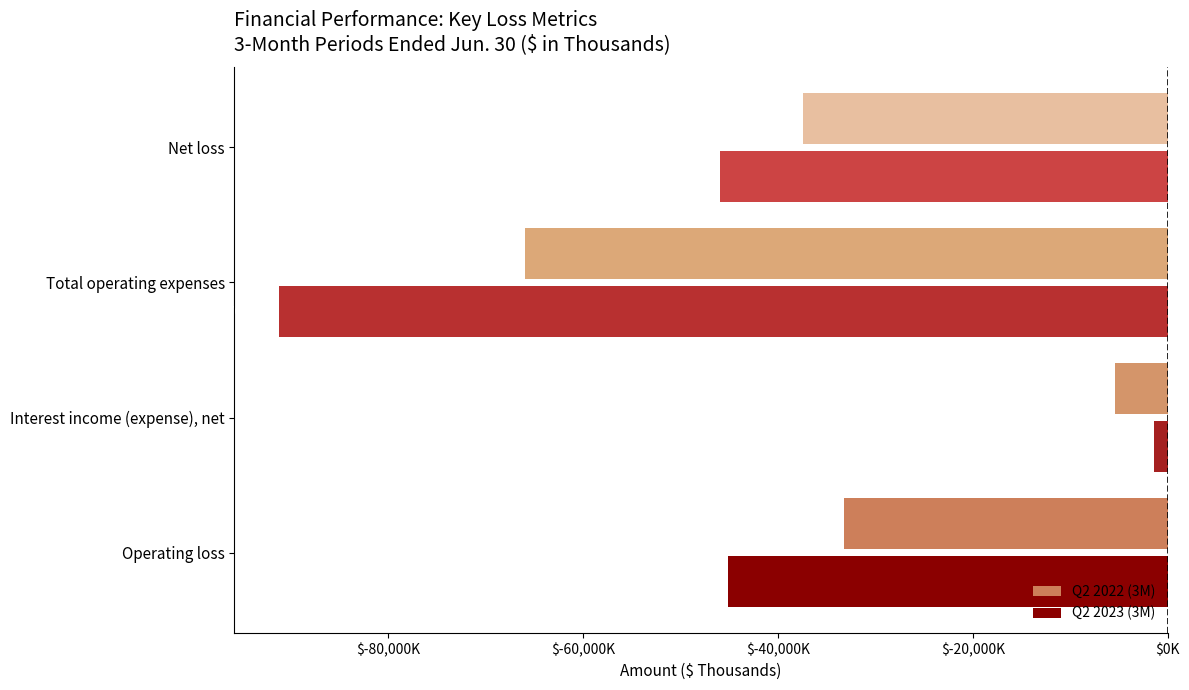

What are all the series names shown in the legend?

Q2 2022 (3M), Q2 2023 (3M)